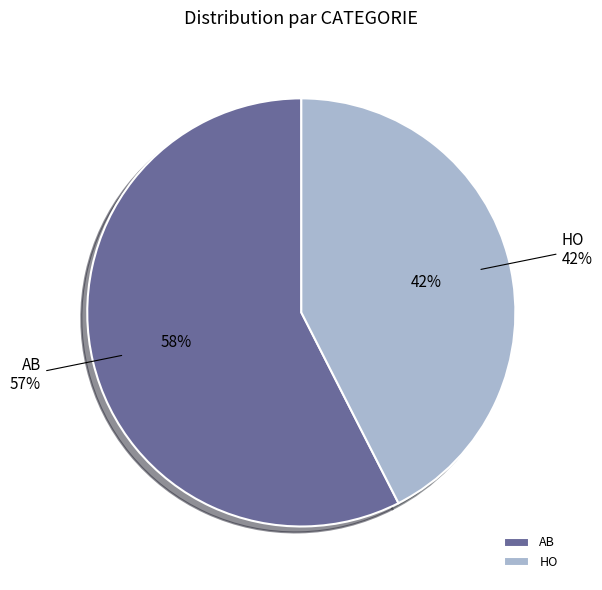

Combined, do AB and HO account for over 50%?

Yes